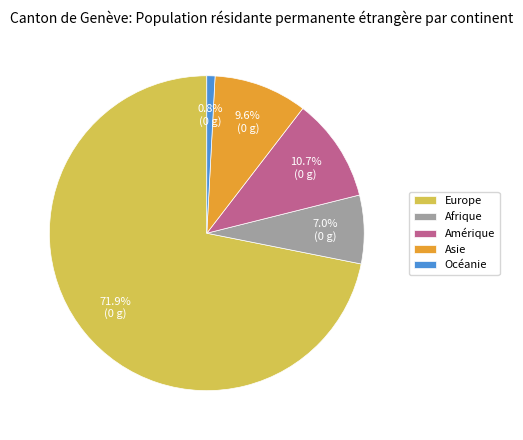

To the nearest percent, what is the average slice percentage?

20%